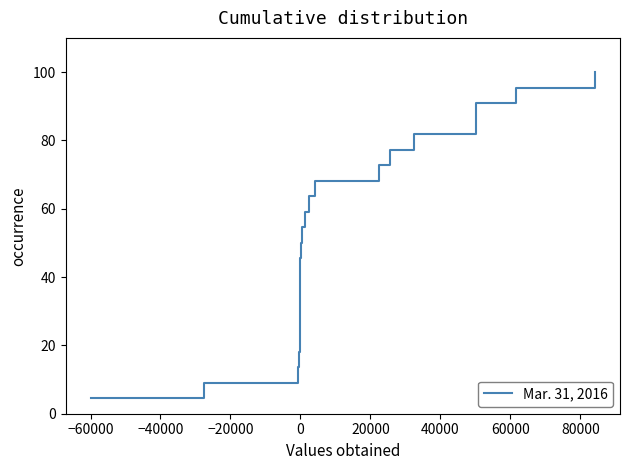

The chart shows a value of 3.8 at −20000. True or false?

False